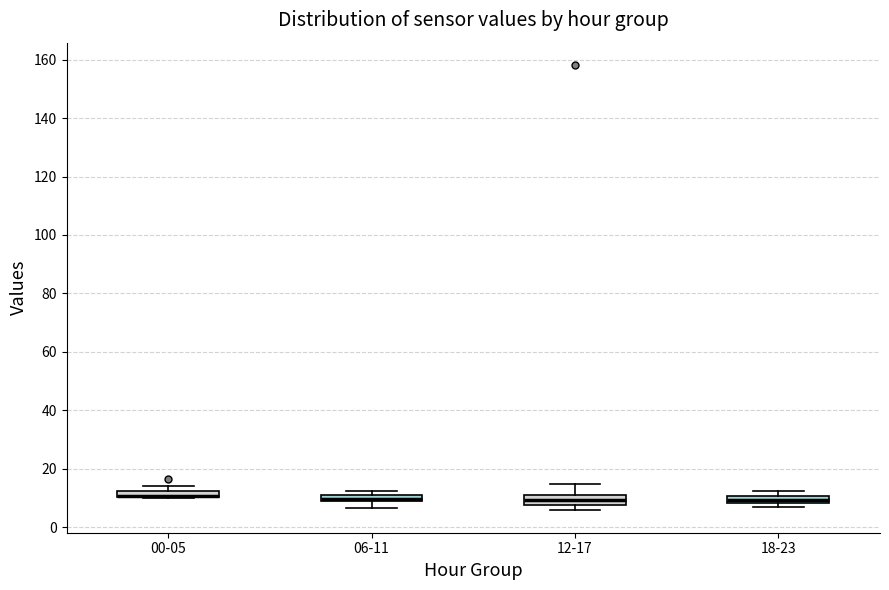

Where is the lower edge of the box for 00-05 on the y-axis? The values are not printed on the chart, so give them approximately, as read against the axis.

10